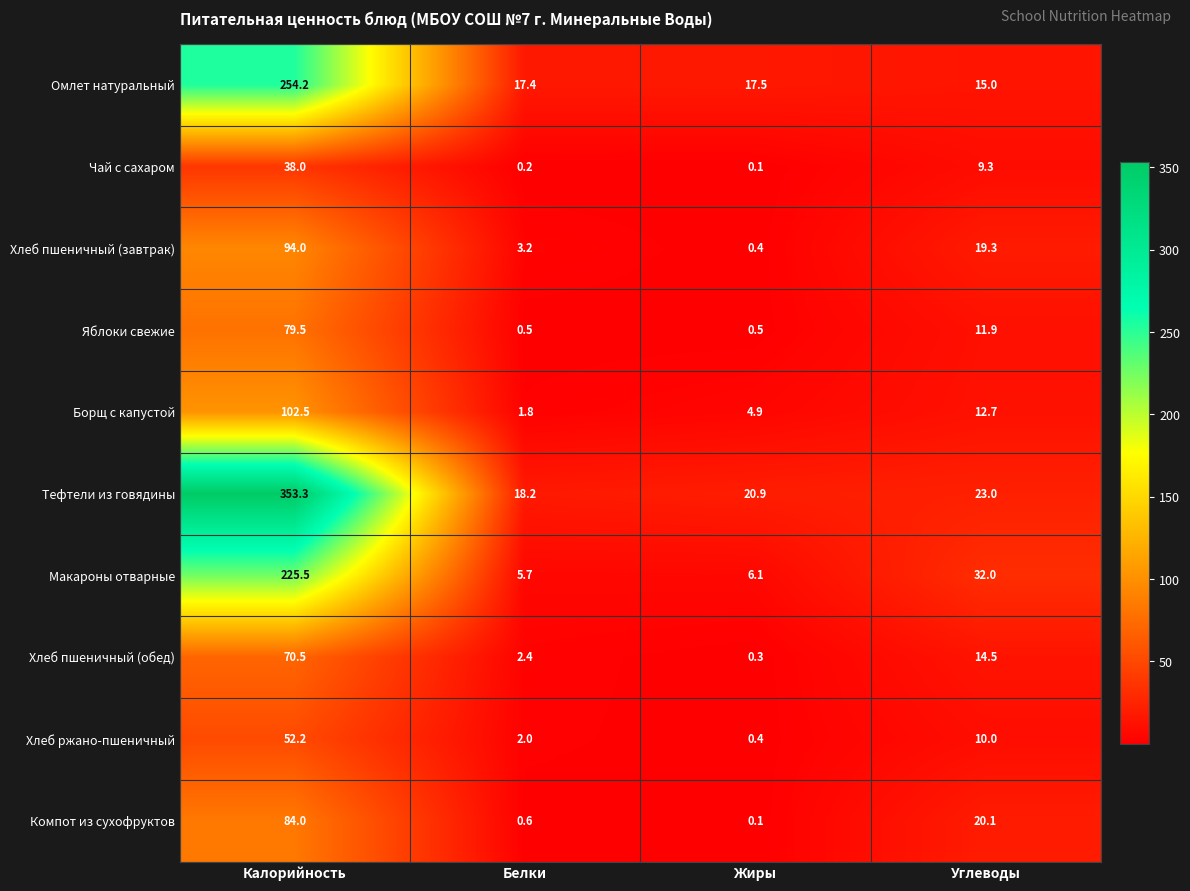

Where is Хлеб ржано-пшеничный nearest to the value 26?

Углеводы